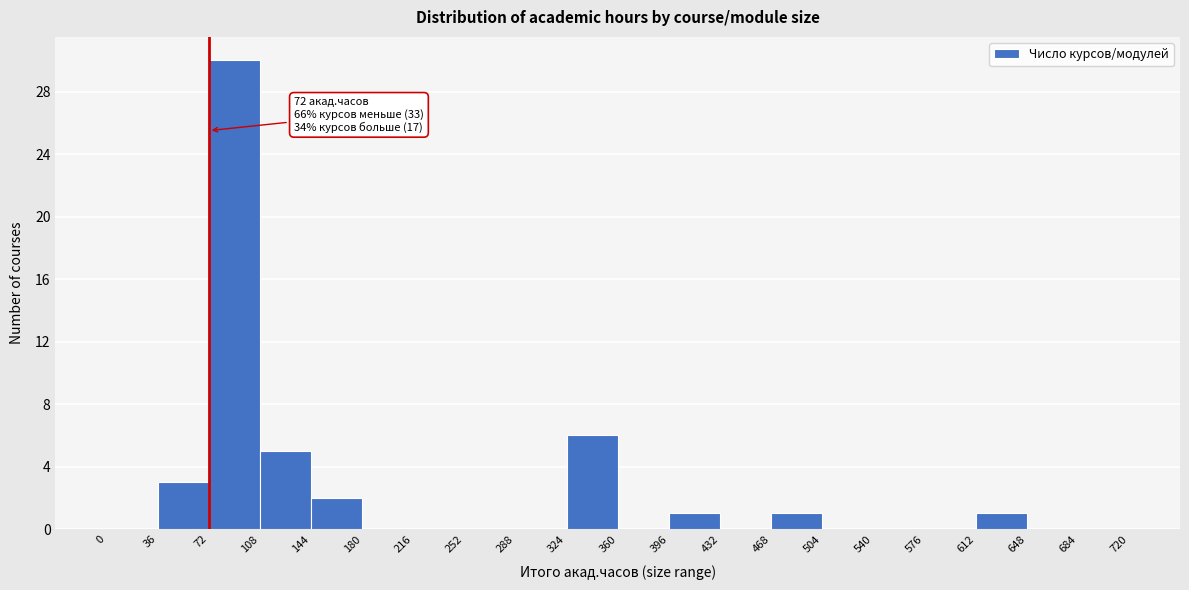

Which range on the x-axis has the tallest bar?

72 to 108